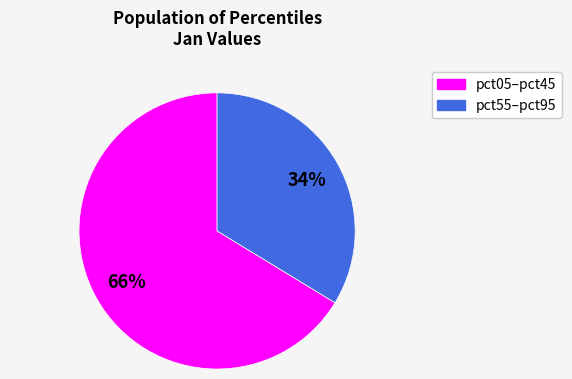

To the nearest percent, what is the average slice percentage?

50%